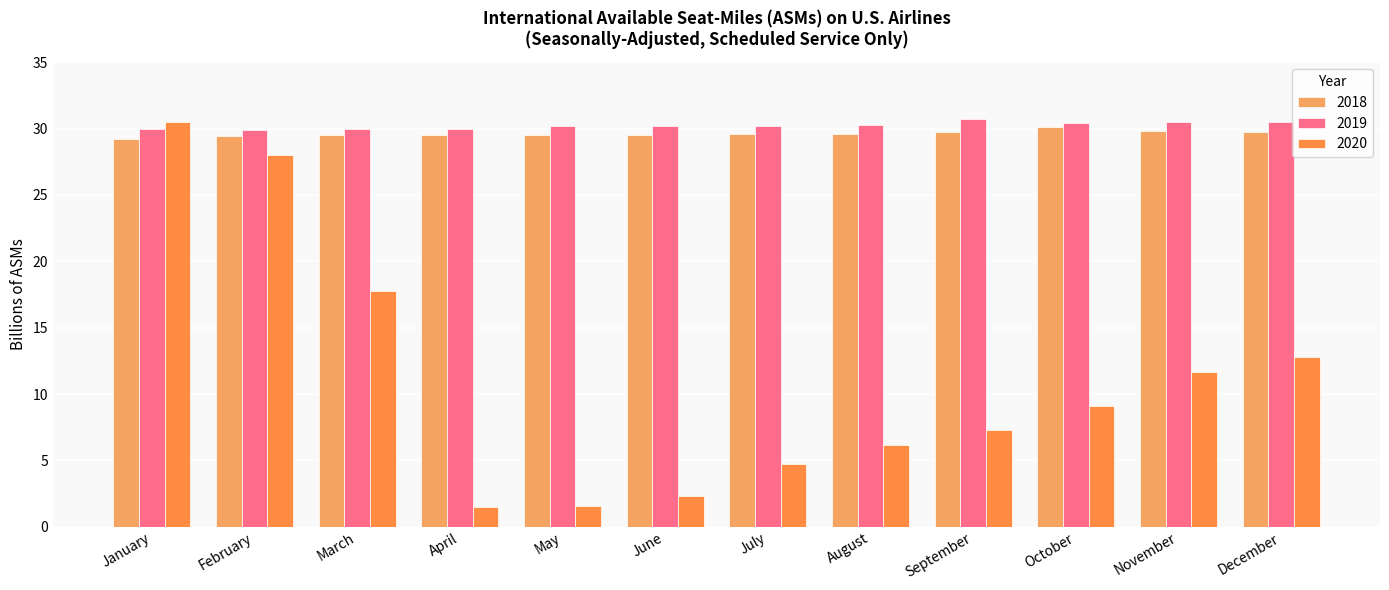

Which category has the highest value across all series?

September